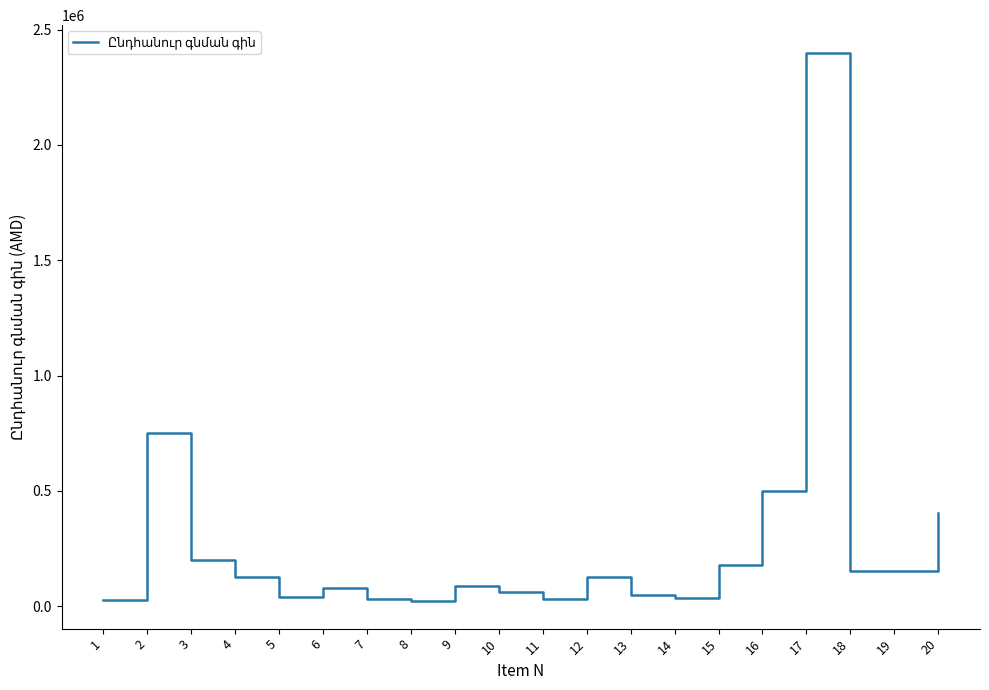

What is the greatest value displayed?

2400000